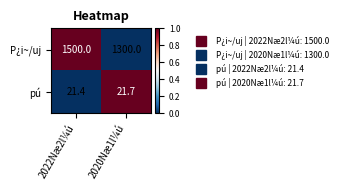

The P¿i~/uj series shows 1500.0 at 2022Næ2l¼ú. True or false?

True